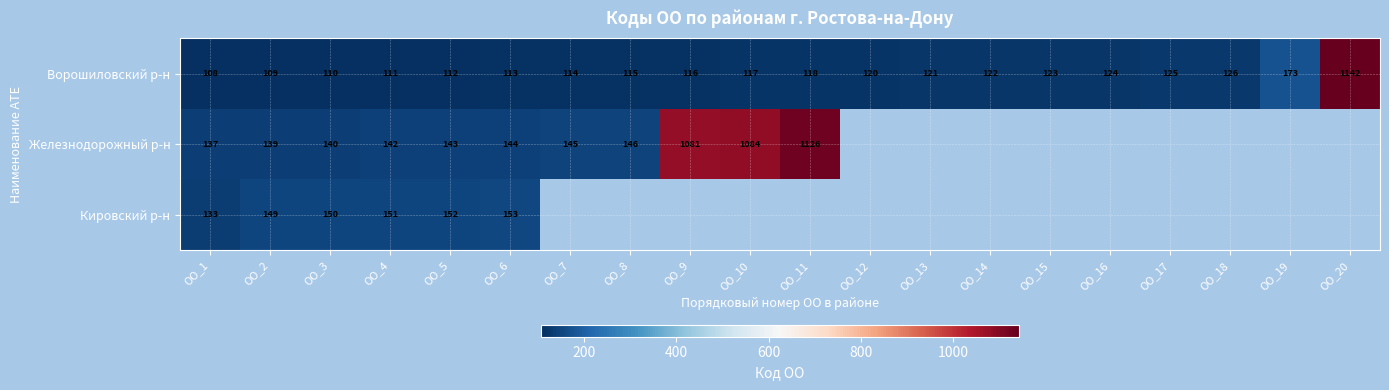

Is the value of Кировский р-н at ОО_6 greater than the value of Железнодорожный р-н at ОО_3?

Yes